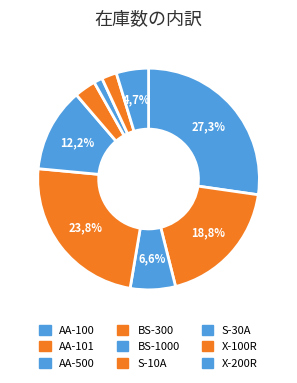

To the nearest percent, what is the difference between the largest and smallest slice percentages?

26%